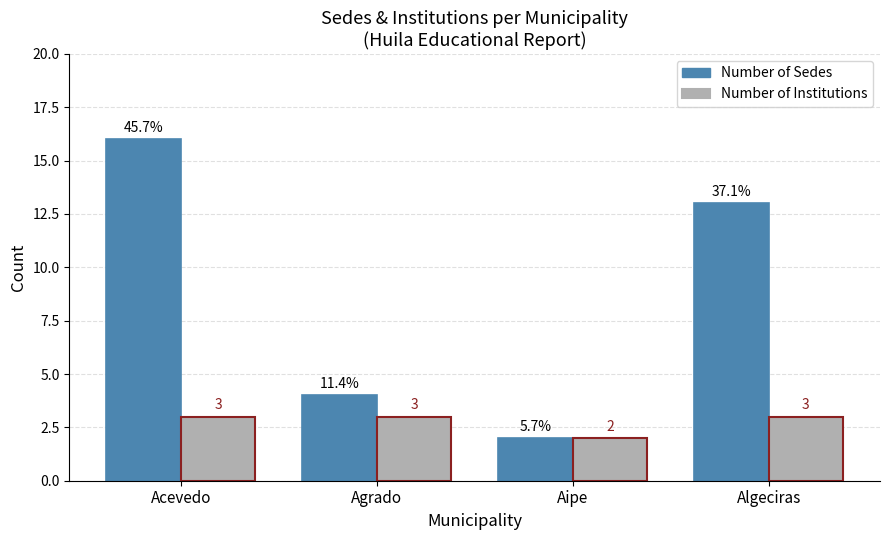

What is the label of the 2nd bar from the left?

Agrado